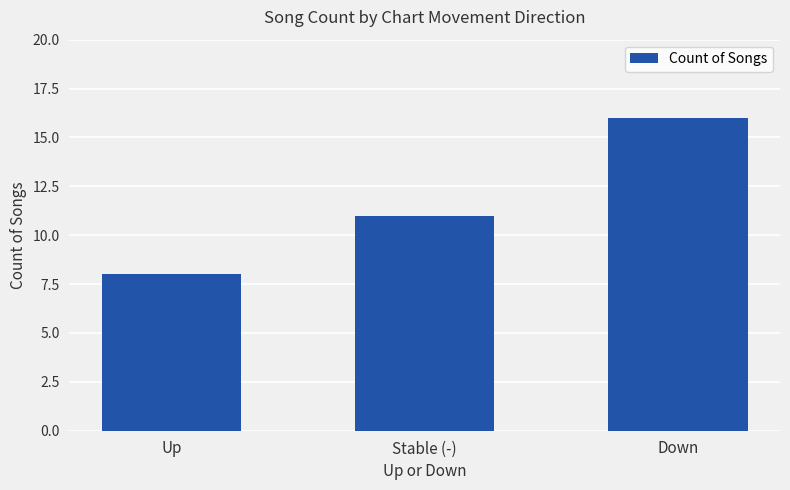

List the labels in order of value, smallest first.

Up, Stable (-), Down